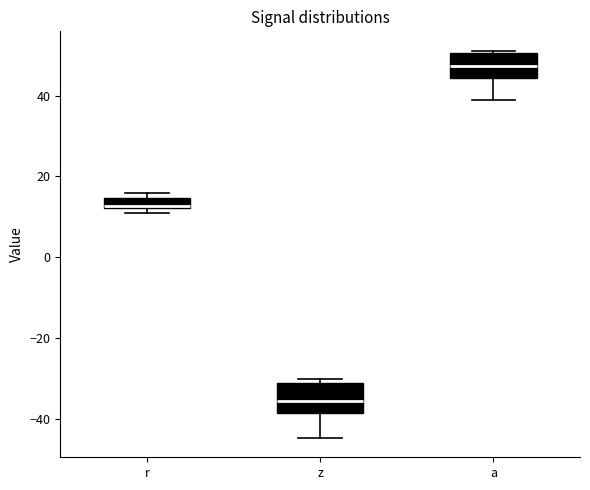

Which box has the lowest median line?

z